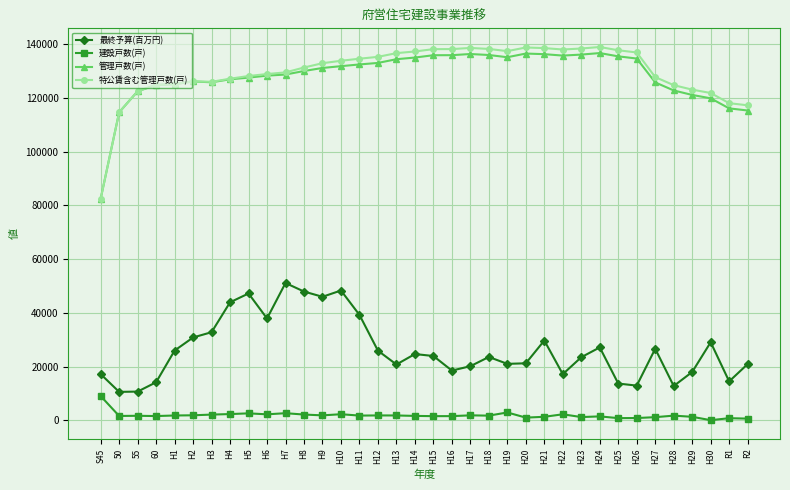

What is the label of the 23rd point from the right?

H10